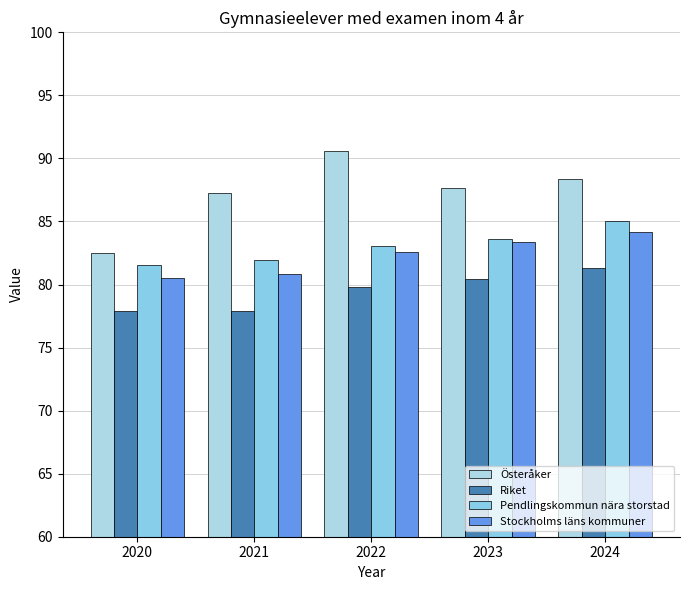

Between 2021 and 2022, which series saw the biggest shift?

Österåker